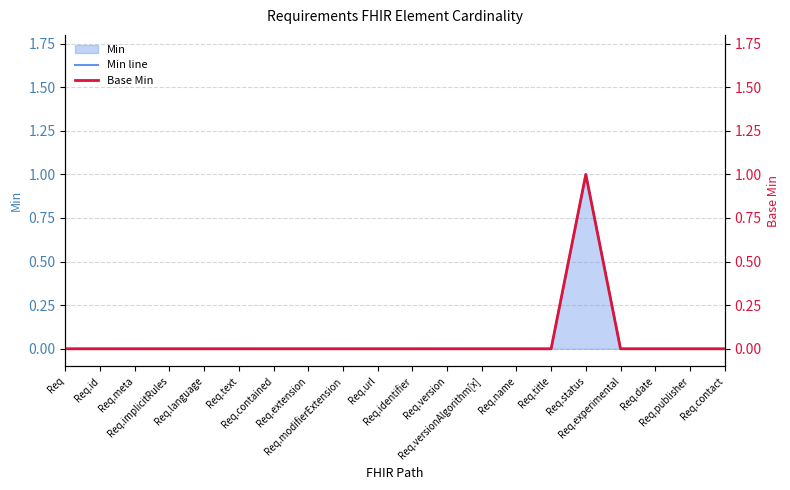

Does the chart display data point markers on the line(s)?

No